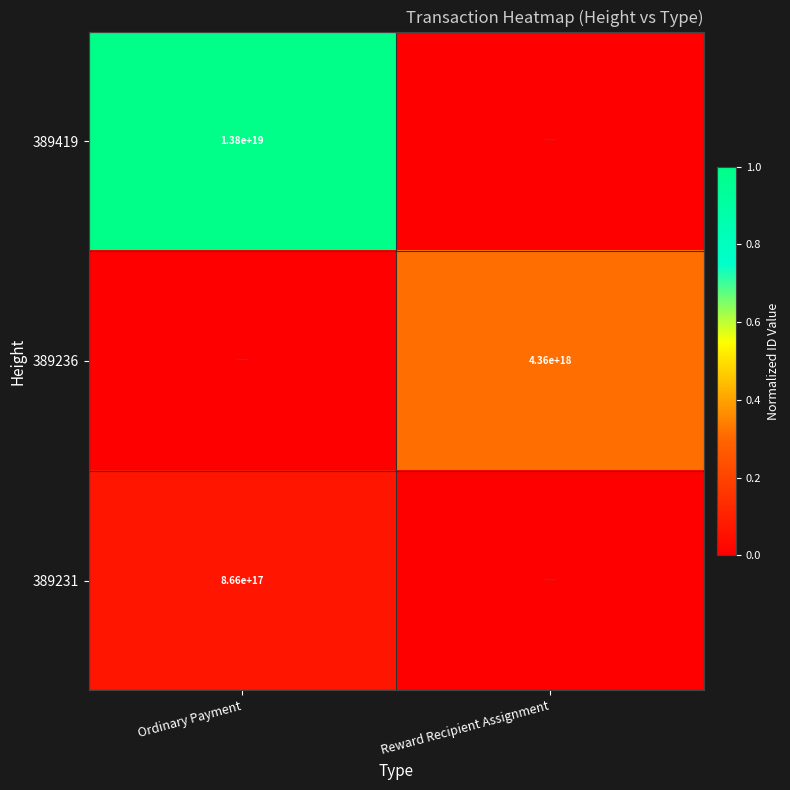

The 389231 series shows 374666918716381504 at Ordinary Payment. True or false?

False